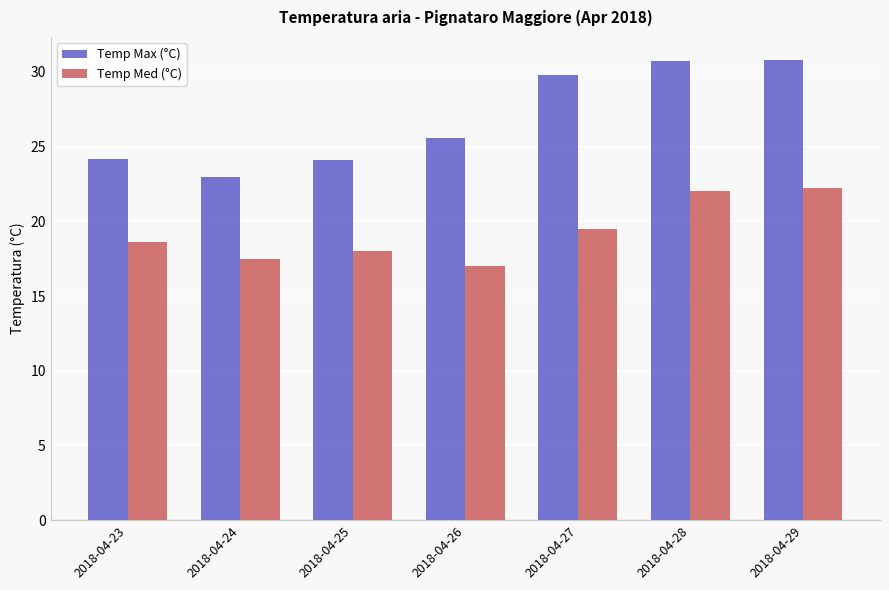

What is the difference between the maximum and second lowest values in the Temp Max (°C) series?

6.7